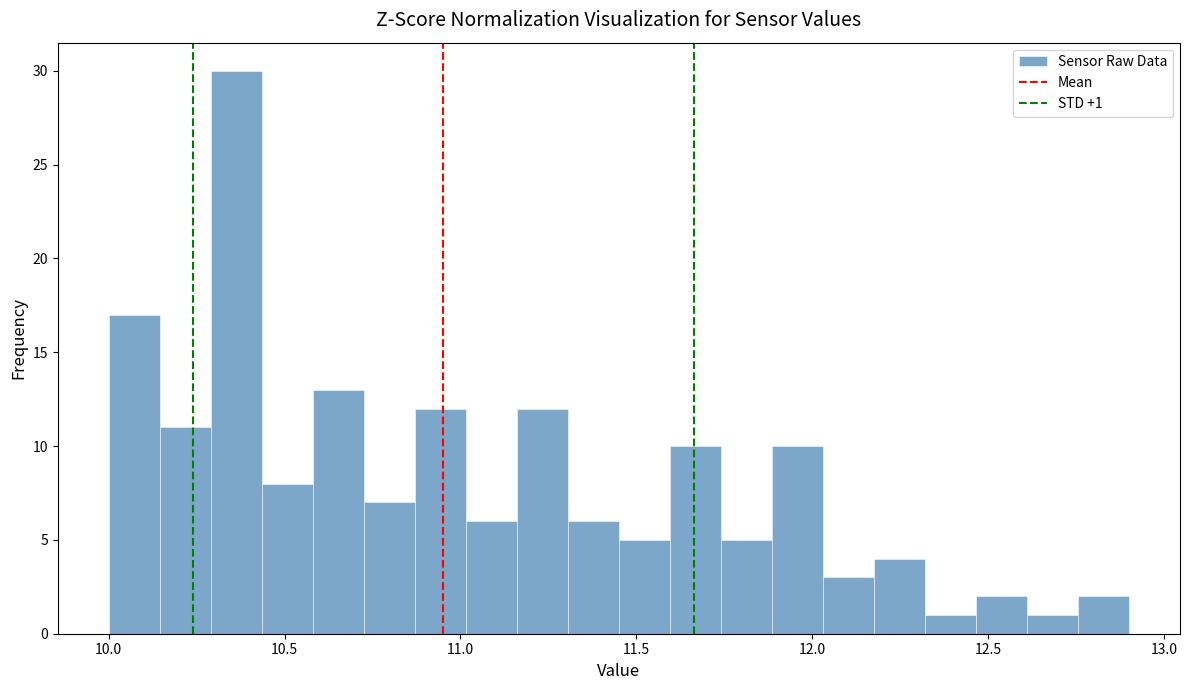

Read against the x-axis, roughly where is the centre of the tallest bar?

10.35